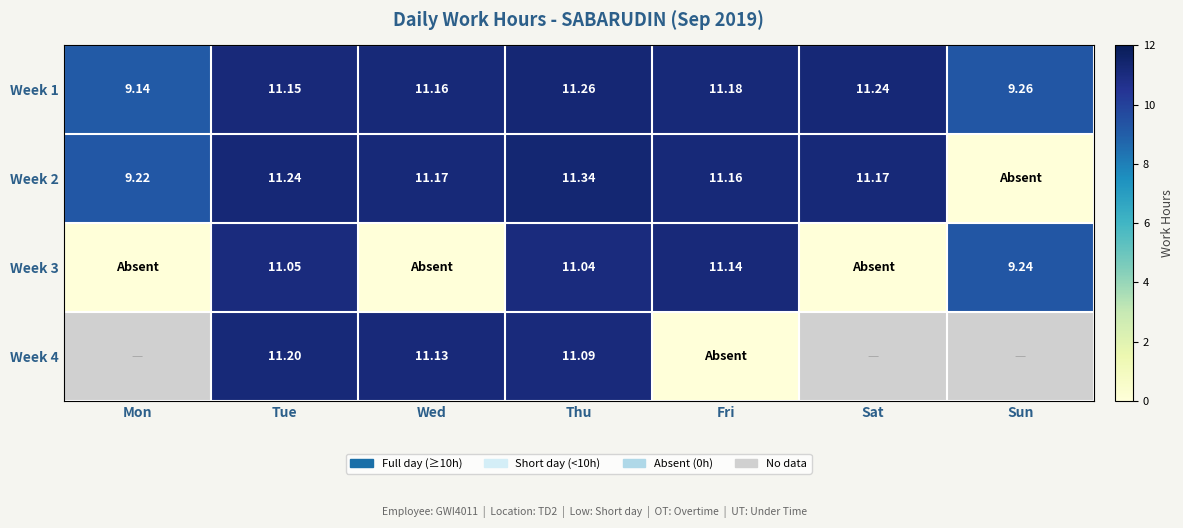

Is the value of Week 4 at Thu greater than the value of Week 1 at Sun?

Yes